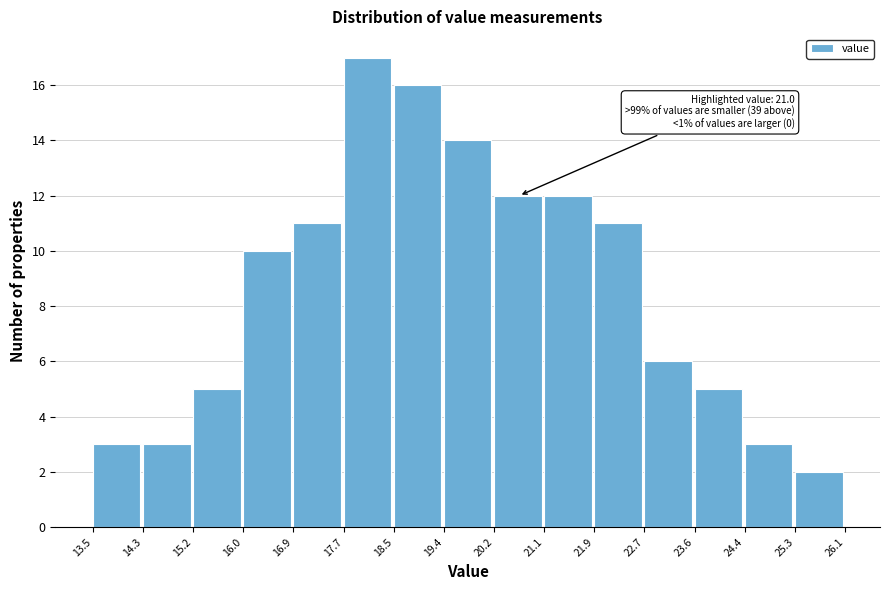

Over which range of the x-axis is the bar tallest?

17.7 to 18.5